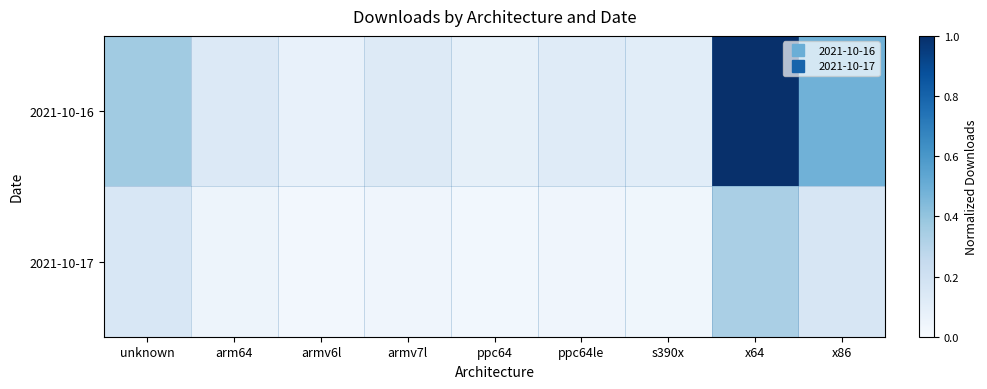

Reading left to right, transcribe all the data shown in this chart.

2021-10-16: unknown=0.4	arm64=0.1	armv6l=0.1	armv7l=0.1	ppc64=0.1	ppc64le=0.1	s390x=0.1	x64=1.0	x86=0.5
2021-10-17: unknown=0.2	arm64=0.0	armv6l=0.0	armv7l=0.0	ppc64=0.0	ppc64le=0.0	s390x=0.0	x64=0.3	x86=0.2